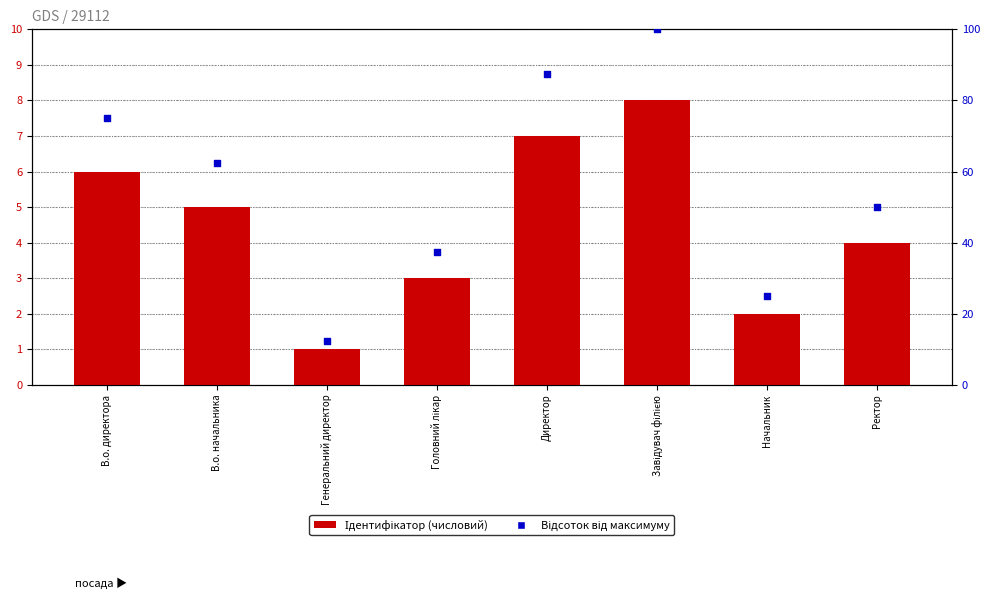

Which series reaches the maximum Y coordinate?

Відсоток від максимуму